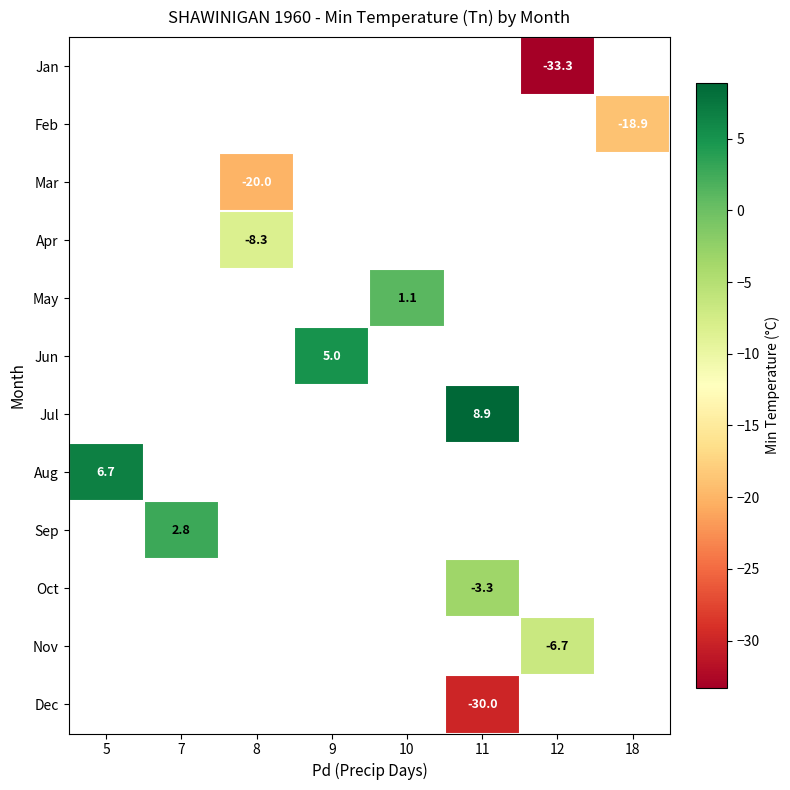

The value of Jul at 11 is 8.9. True or false?

True